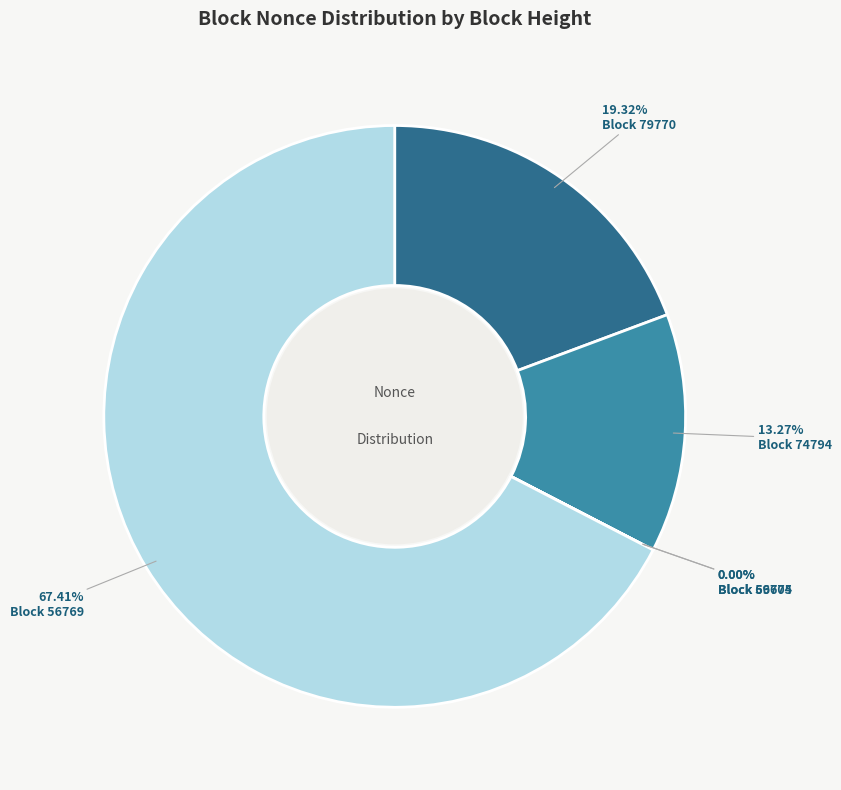

Which slice is the largest?

56769